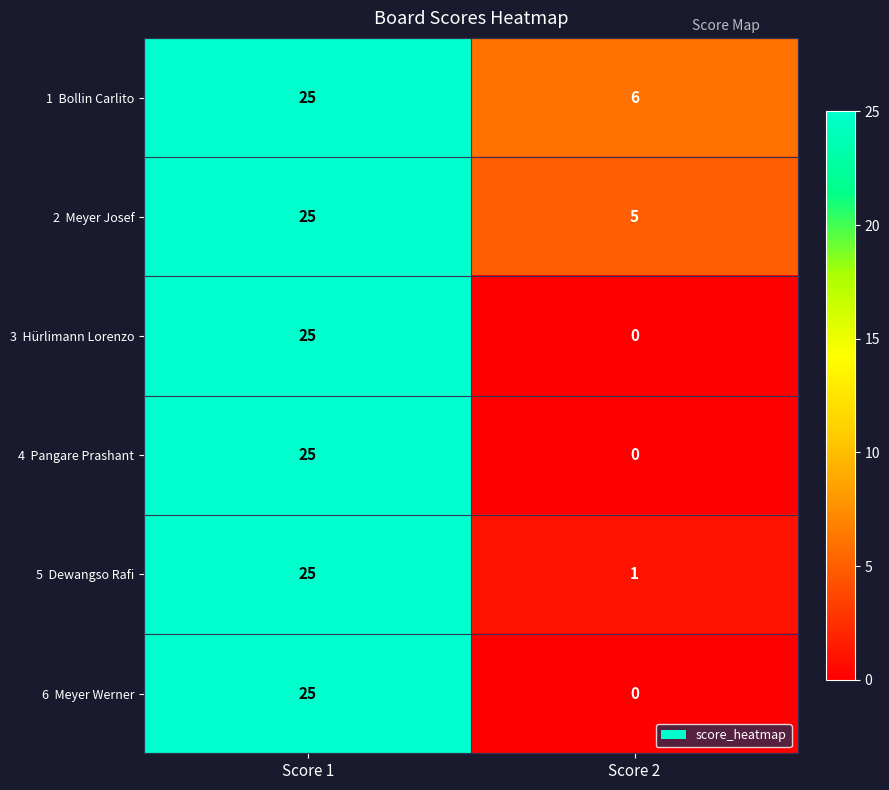

What is the total value across all series at Score 1?

150